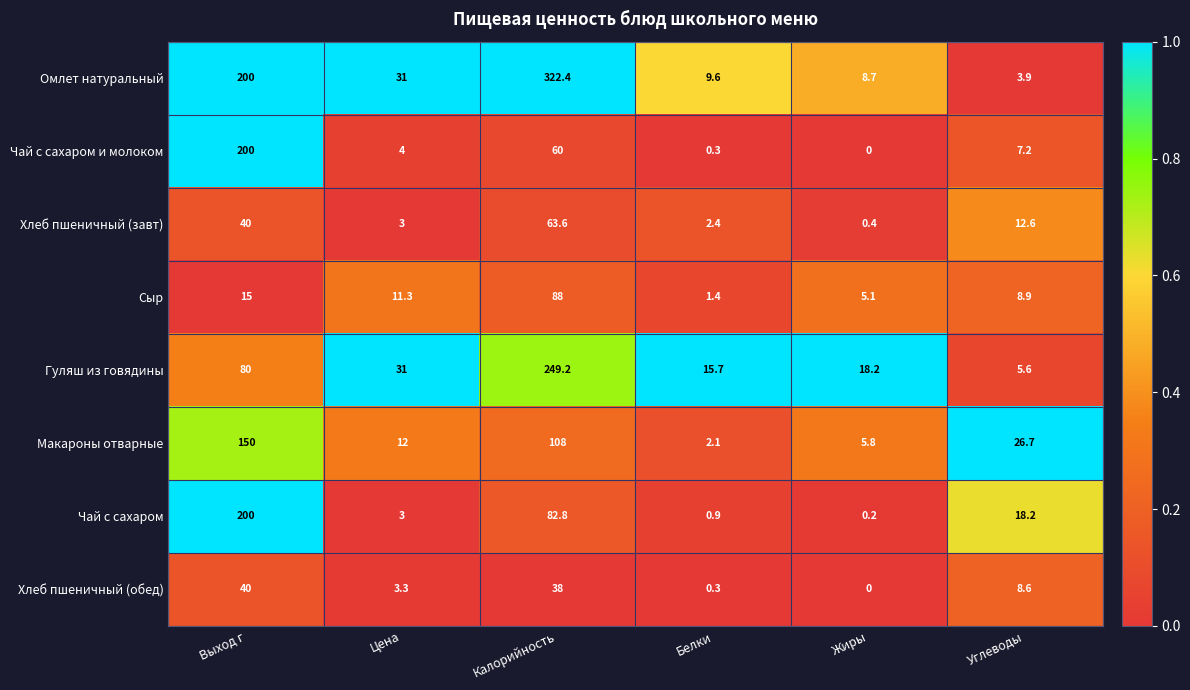

True or false: Чай с сахаром has a value of 200.0 at Выход г.

True